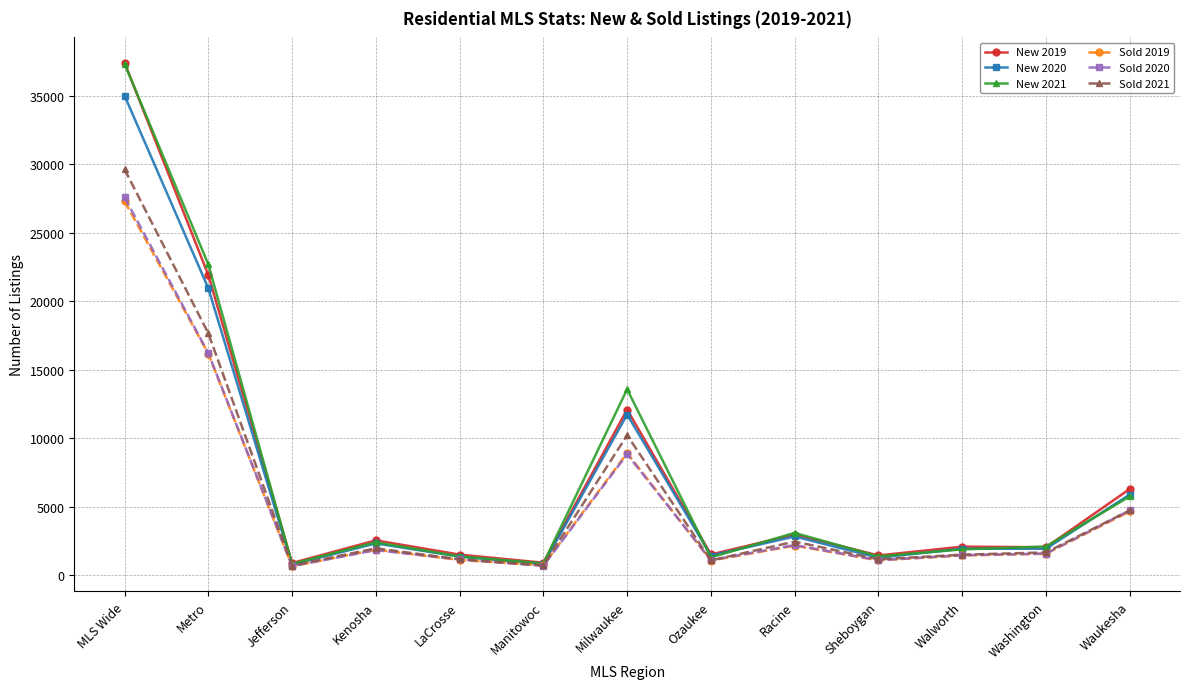

What is the label of the 11th point from the right?

Jefferson